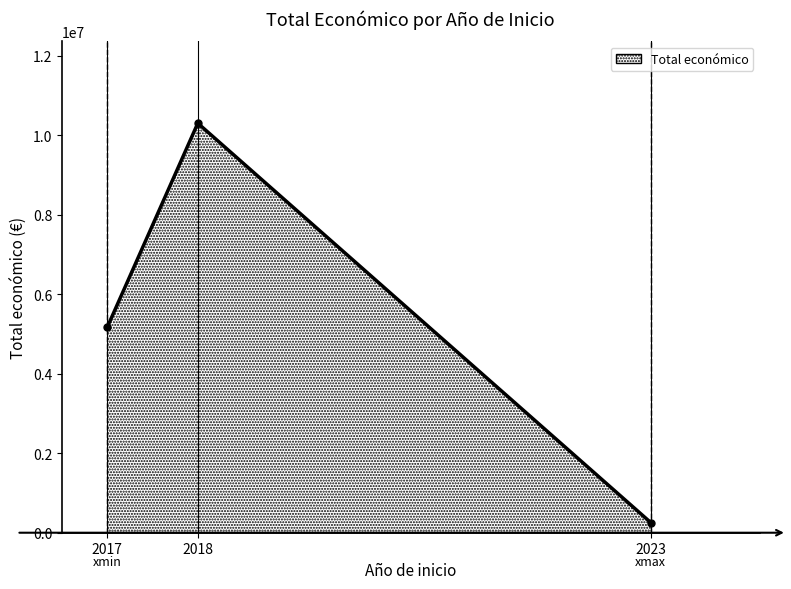

Which label corresponds to the smallest value in the chart?

2023